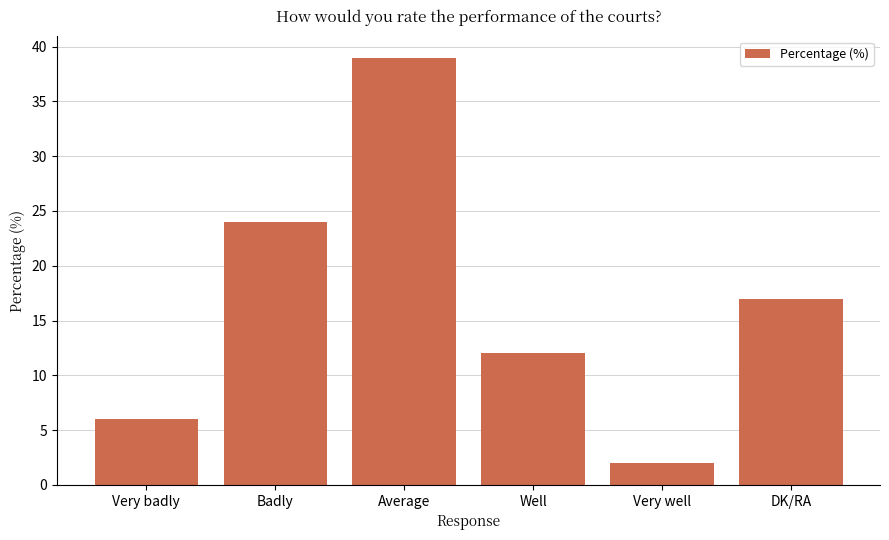

Reading left to right, list all the values displayed in this chart.

Very badly=6	Badly=24	Average=39	Well=12	Very well=2	DK/RA=17